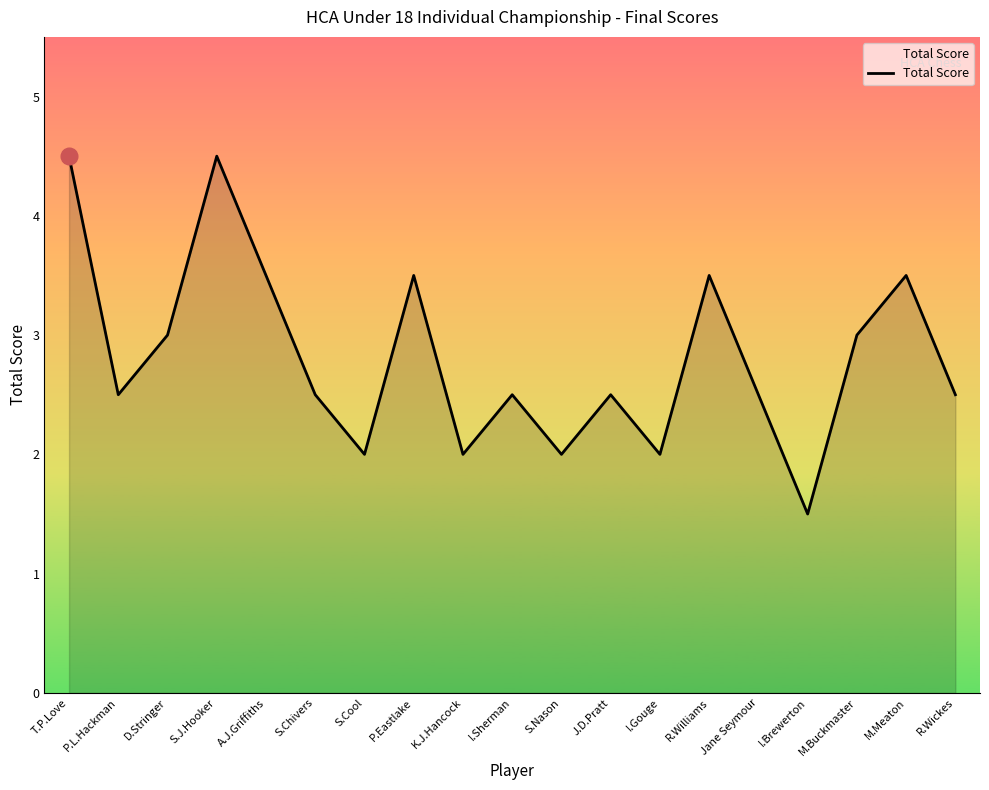

Between I.Sherman and S.Cool, which is larger?

I.Sherman